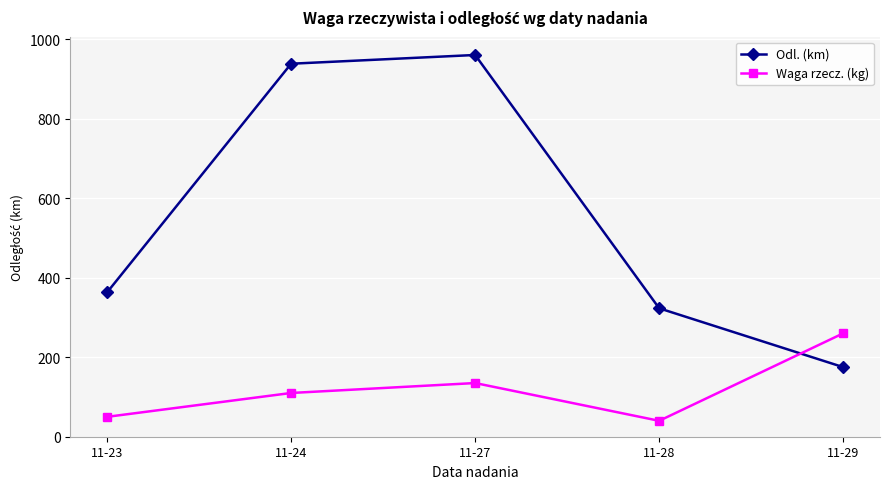

What are all the series names shown in the legend?

Odl. (km), Waga rzecz. (kg)